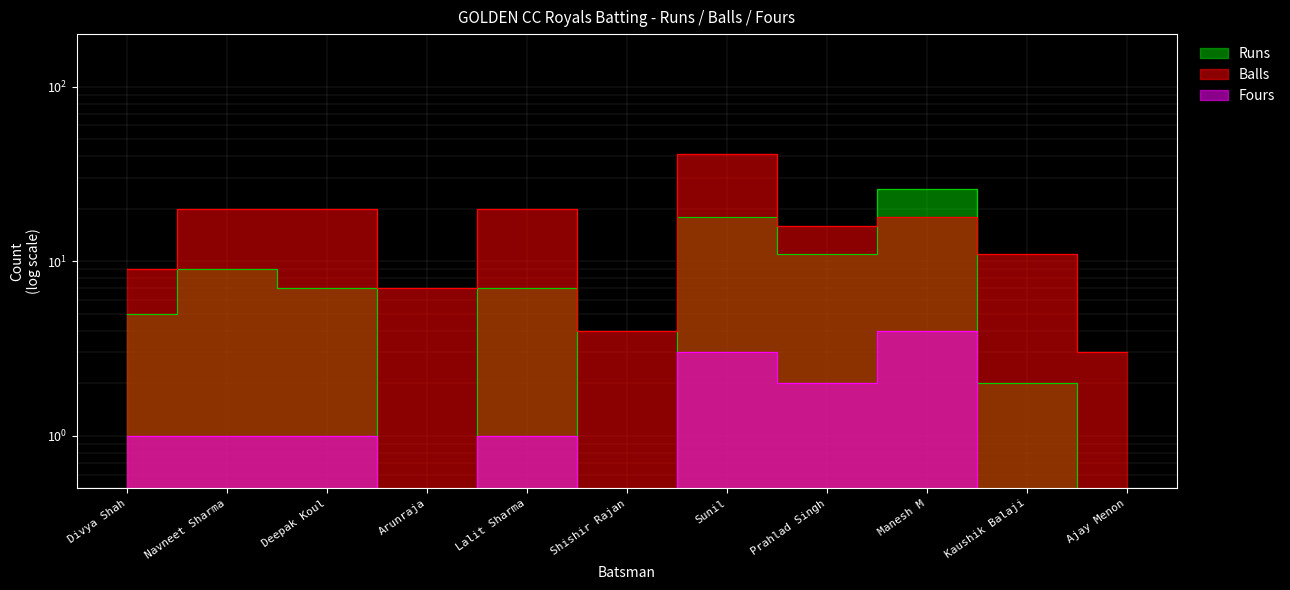

How many distinct data groups are displayed?

3